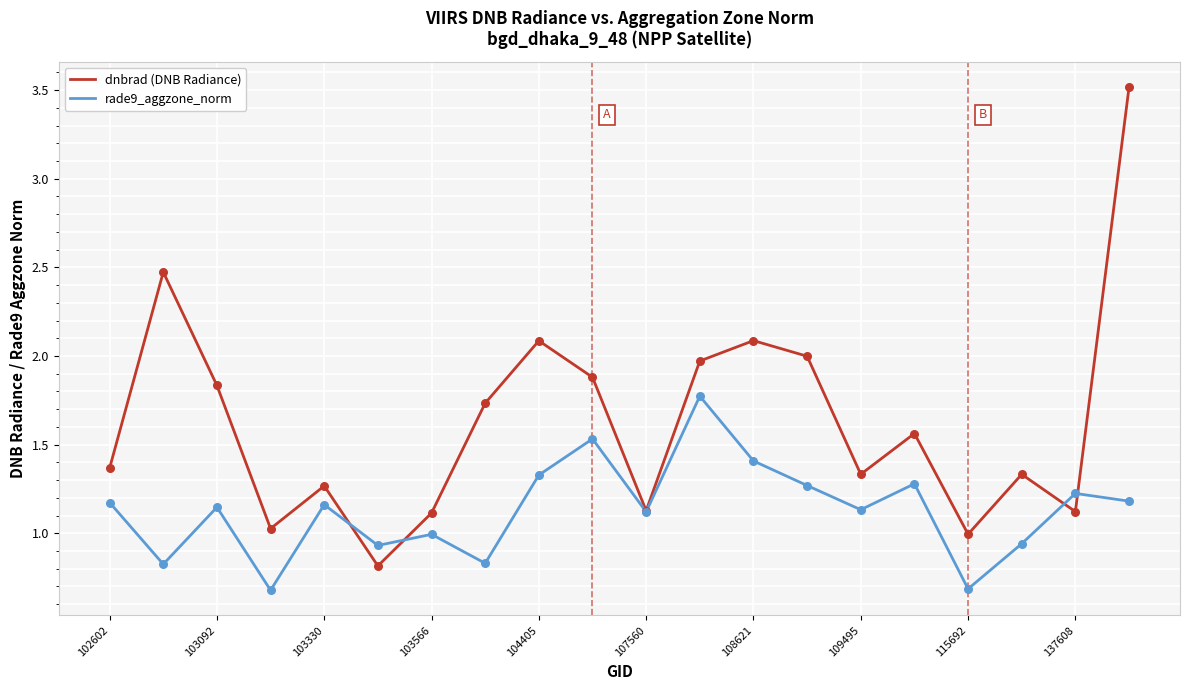

Which series has the largest range (max minus min)?

dnbrad (DNB Radiance)